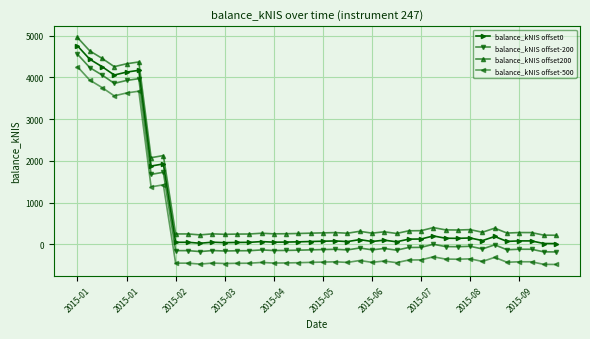

At how many categories does at least one series exceed 1274?

8